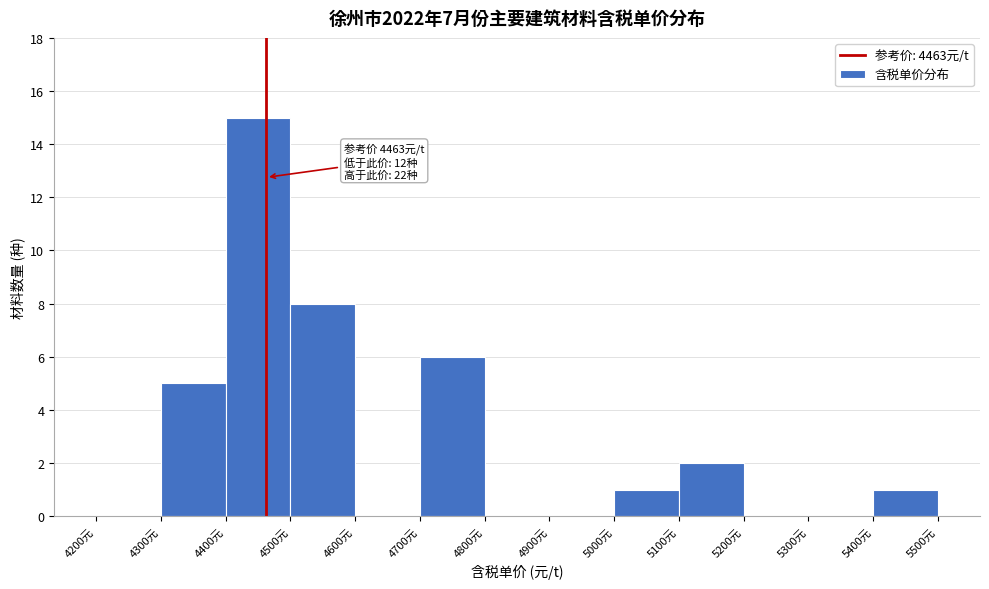

Which range on the x-axis has the tallest bar?

4400 to 4500